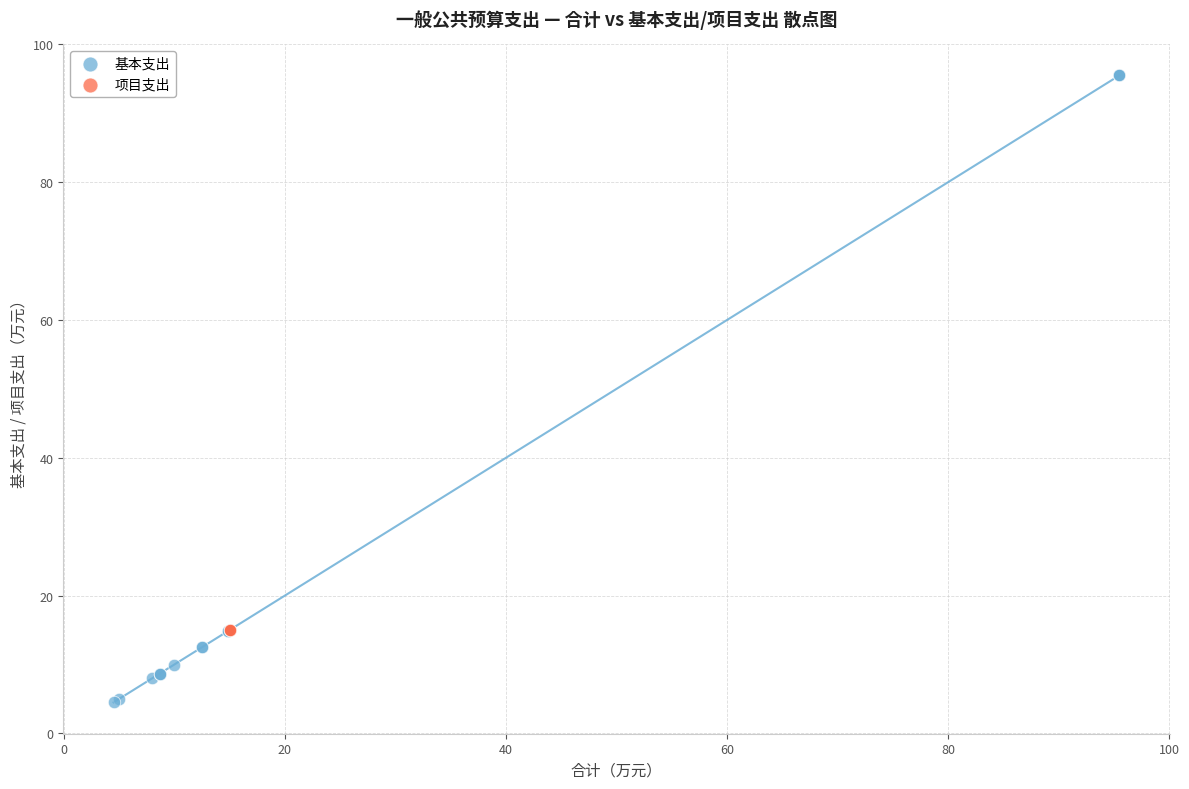

Which series contains the highest Y value?

基本支出